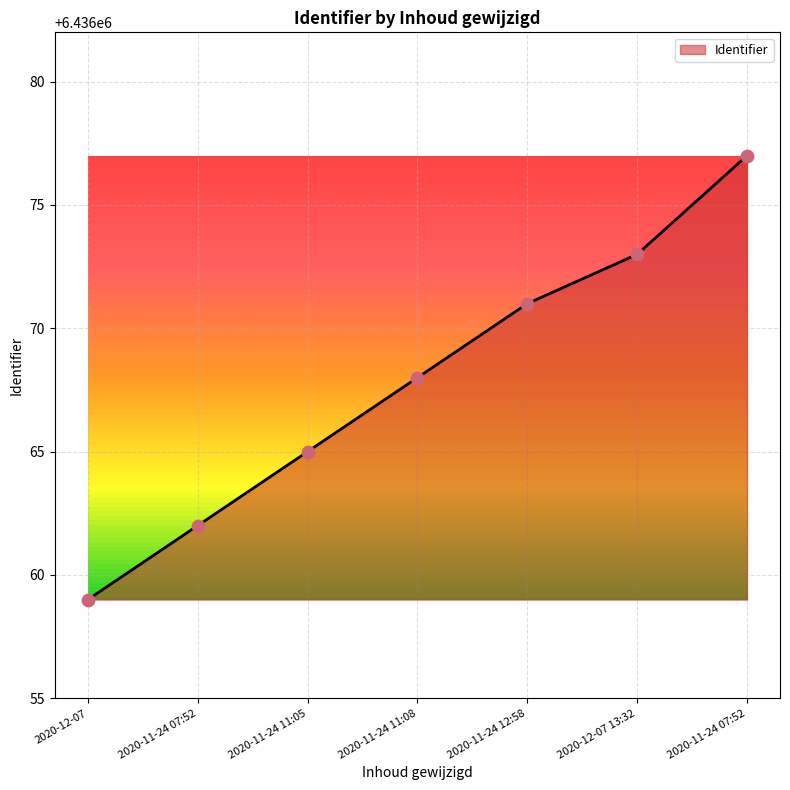

Is this an area chart (filled region under the line)?

Yes